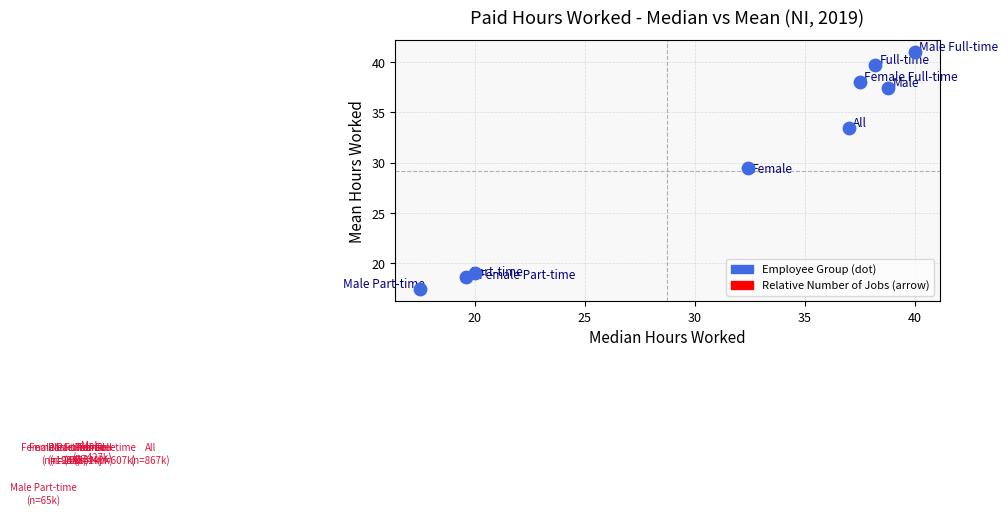

What Y value in the scatter plot is closest to 29?

29.5